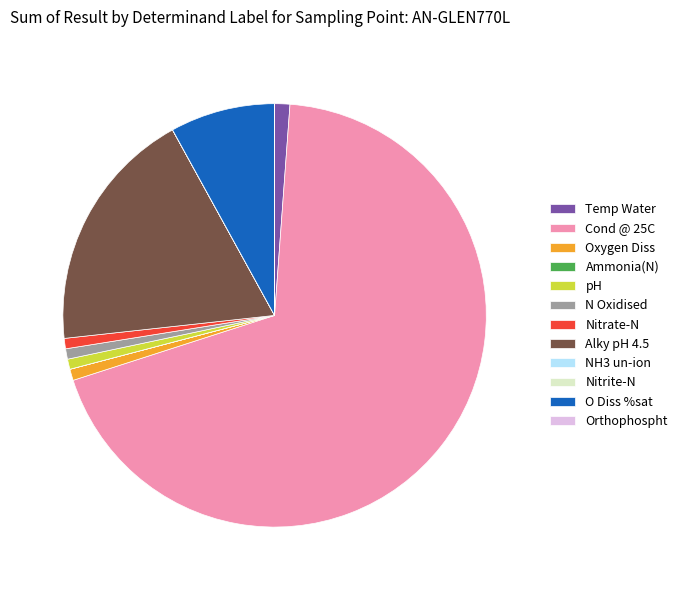

What is the ratio of the value at Cond @ 25C to the value at Alky pH 4.5?

3.7